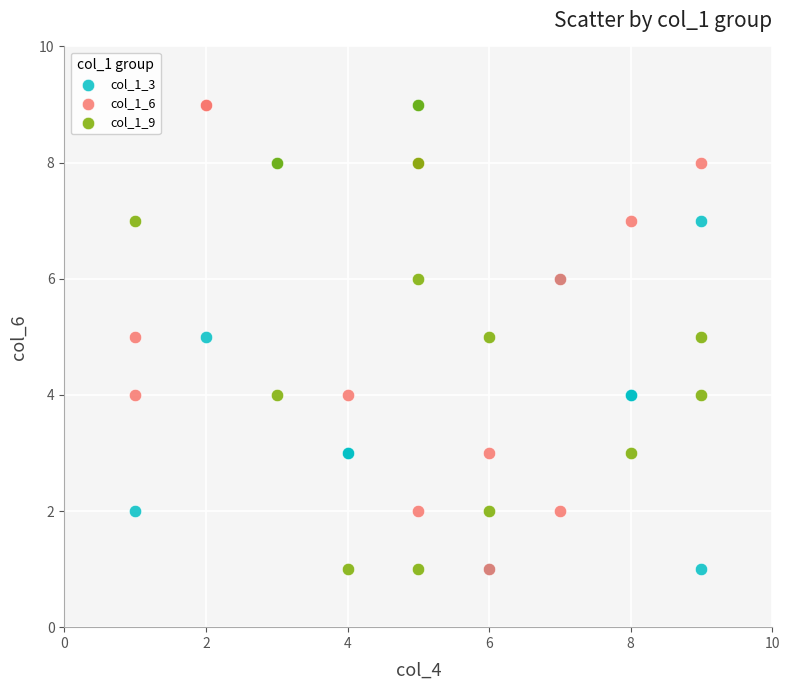

What are all the series names shown in the legend?

col_1_3, col_1_6, col_1_9